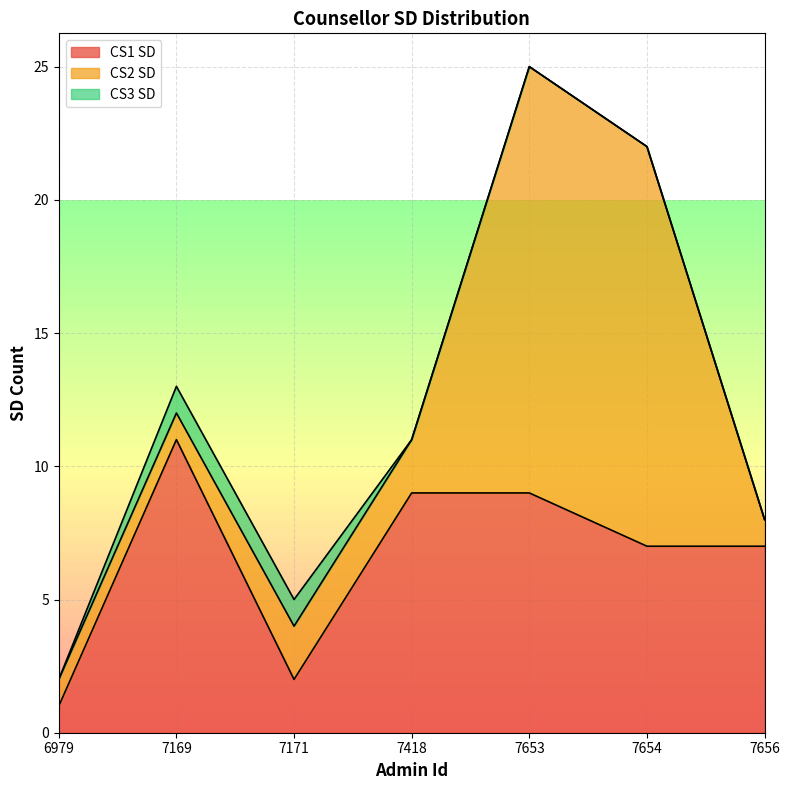

Does the chart display data point markers on the line(s)?

No